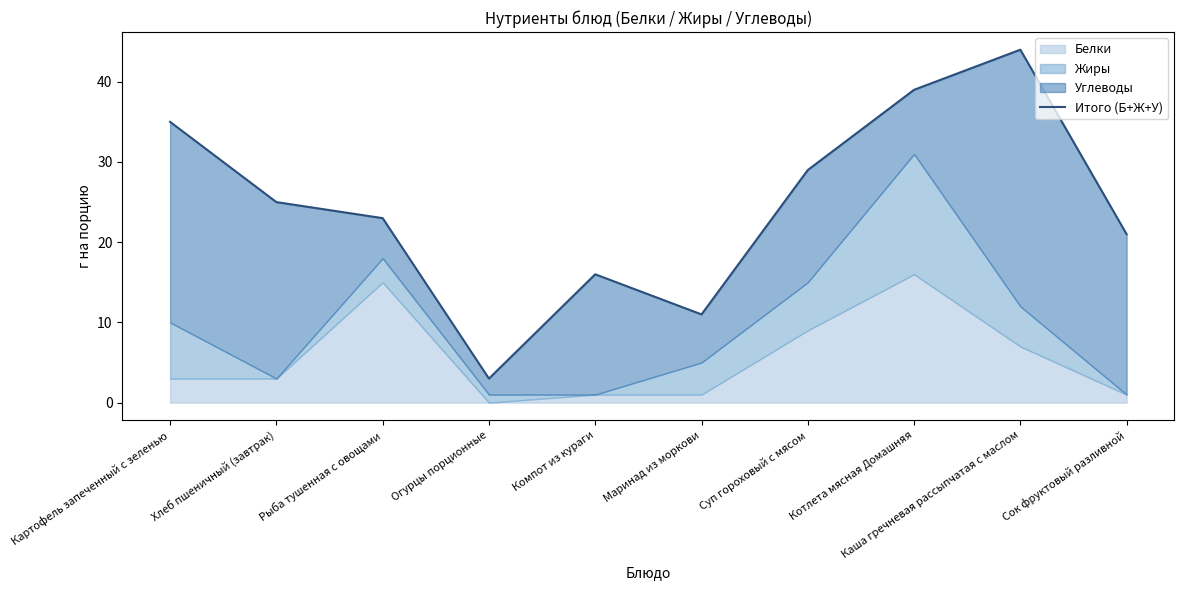

At which category does the chart reach its peak across all series?

Каша гречневая рассыпчатая с маслом